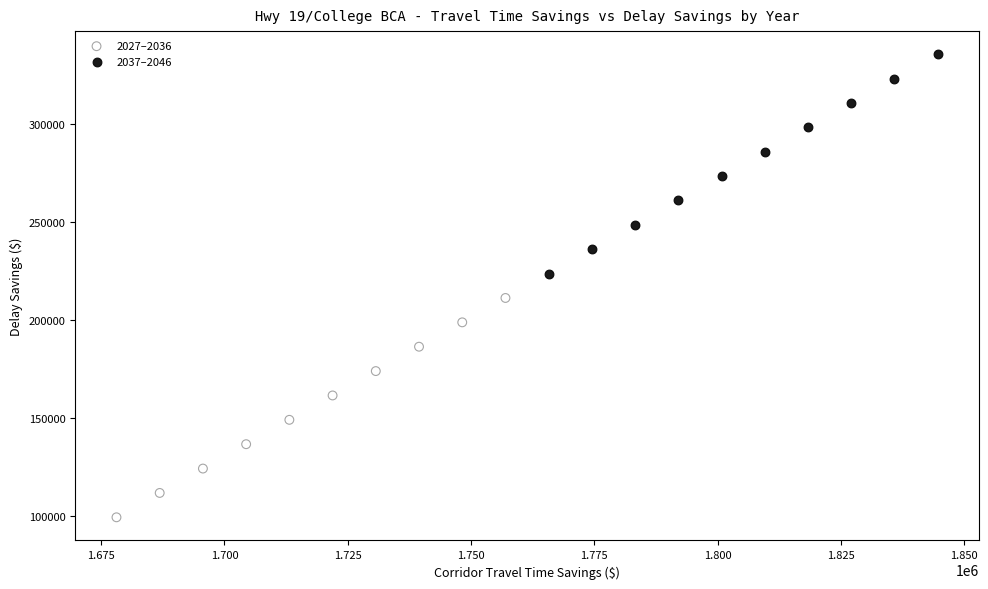

Which series contains the lowest Y value?

2027–2036